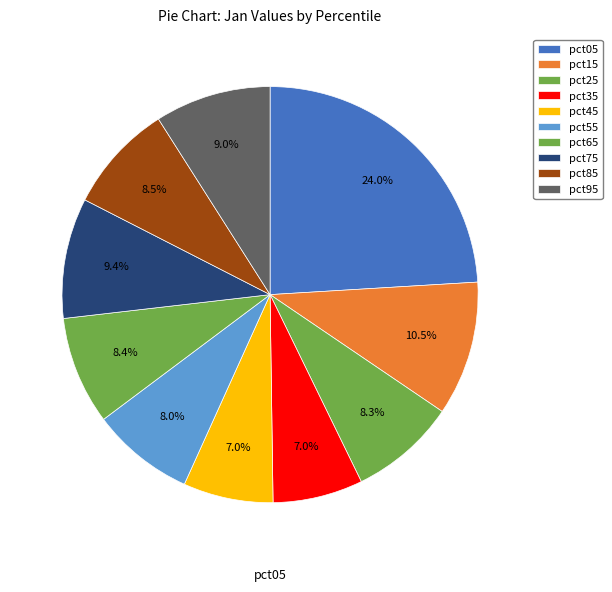

How many segments does this pie chart have?

10